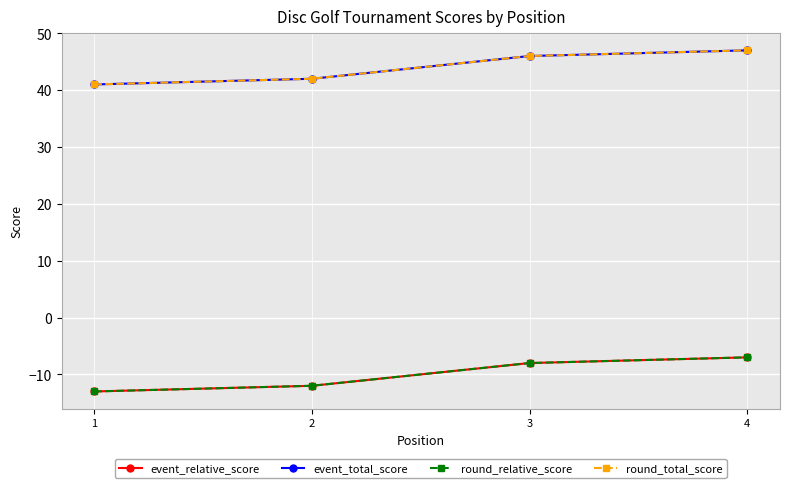

True or false: round_total_score has more than 2 points higher than both neighbors.

False